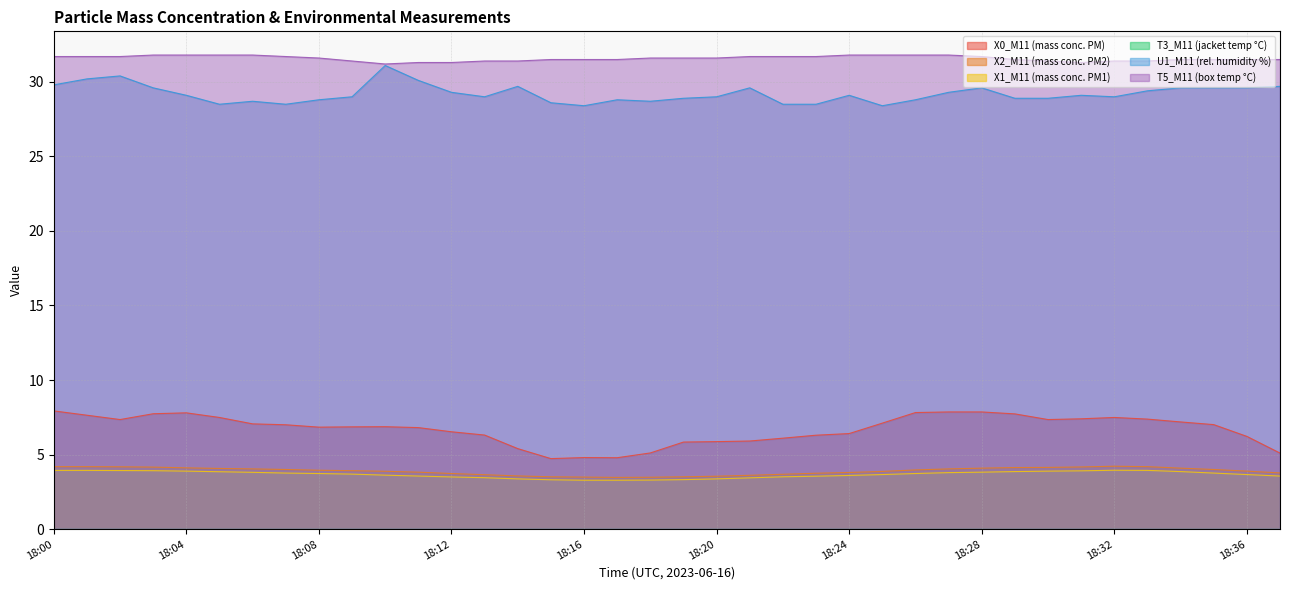

What is the value of the T5_M11 (box temp °C) point at the 30th from the left?

31.5